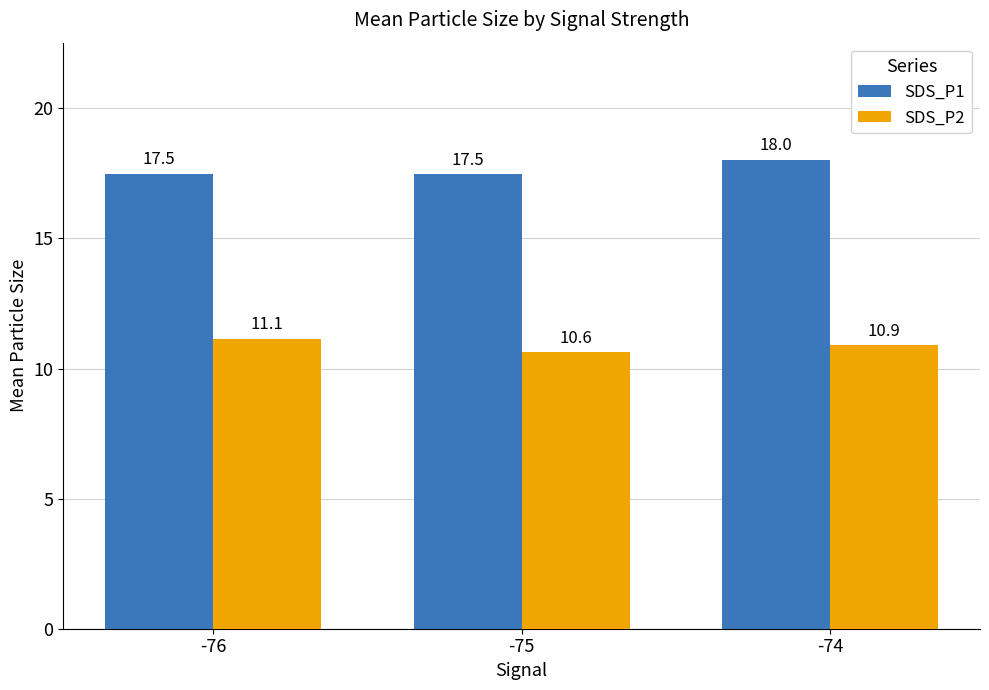

Between -75 and -74, which series saw the biggest shift?

SDS_P1